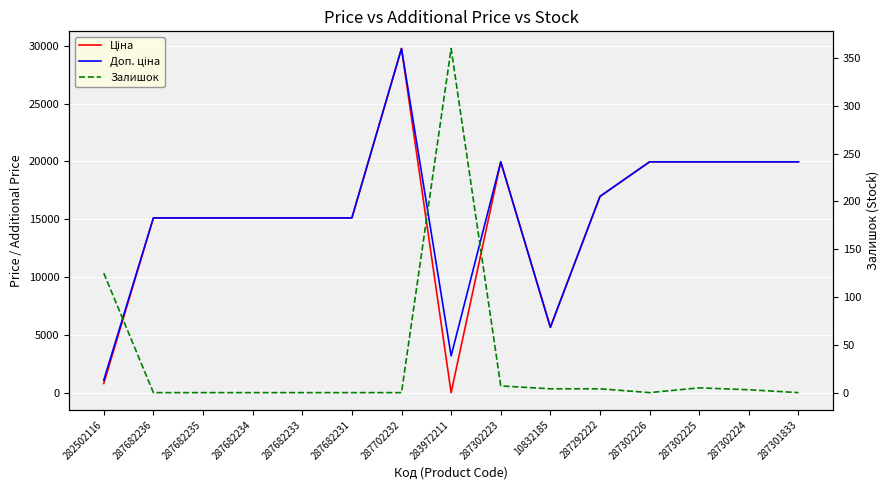

Reading left to right, extract all data points from this chart.

Ціна: 282502116=818.5	287682236=15120.0	287682235=15120.0	287682234=15120.0	287682233=15120.0	287682231=15120.0	287702232=29747.2	283972211=32.0	287302223=19964.2	10832185=5673.8	287292222=16976.3	287302226=19964.2	287302225=19964.2	287302224=19964.2	287301833=19964.2
Доп. ціна: 282502116=1109.2	287682236=15120.0	287682235=15120.0	287682234=15120.0	287682233=15120.0	287682231=15120.0	287702232=29747.2	283972211=3205.0	287302223=19964.2	10832185=5673.8	287292222=16976.3	287302226=19964.2	287302225=19964.2	287302224=19964.2	287301833=19964.2
Залишок: 282502116=125.0	287682236=0.0	287682235=0.0	287682234=0.0	287682233=0.0	287682231=0.0	287702232=0.0	283972211=360.0	287302223=7.0	10832185=4.0	287292222=4.0	287302226=0.0	287302225=5.0	287302224=3.0	287301833=0.0